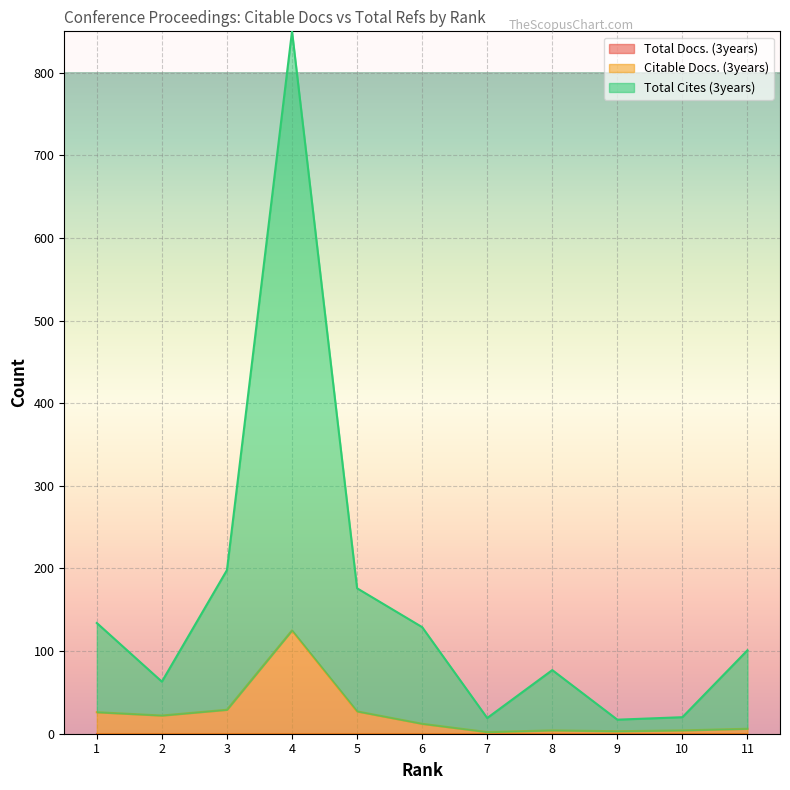

What is the difference between the Total Cites (3years) values at 6 and 4?

721